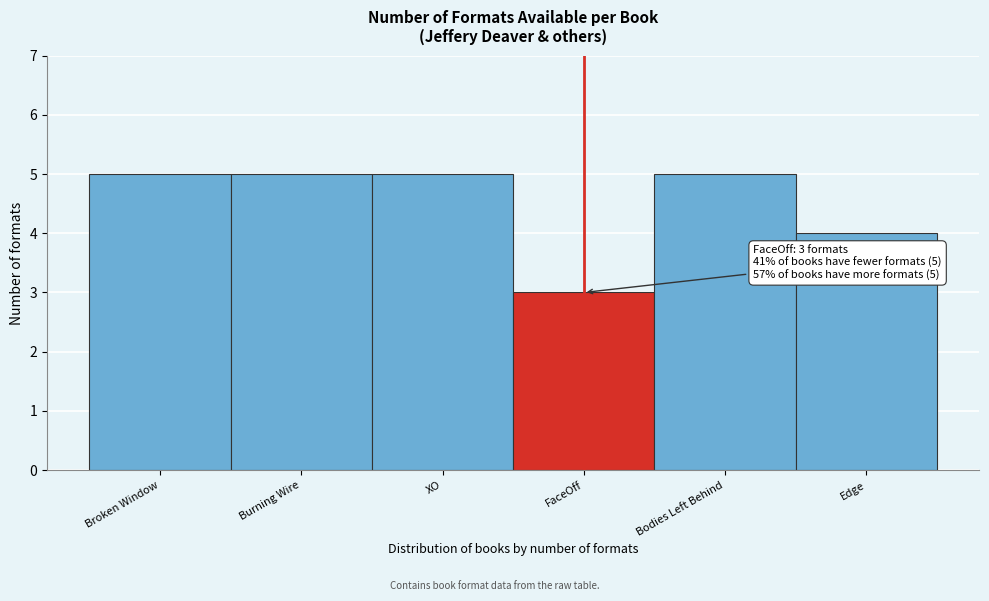

Reading right to left, list all the values displayed in this chart.

4	5	3	5	5	5